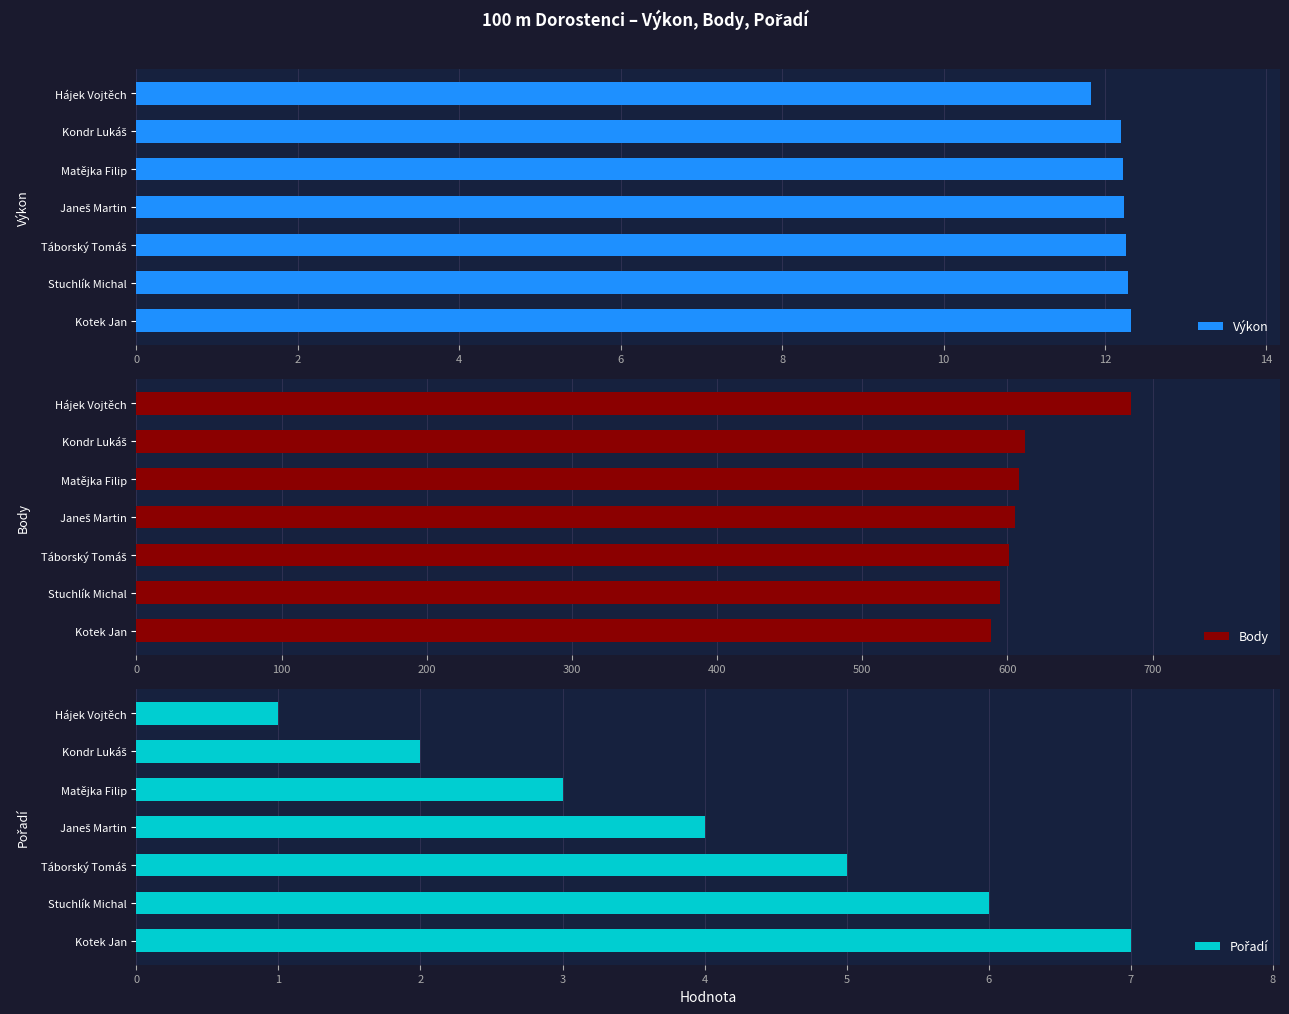

What is the difference between the maximum and minimum values in the Body series?

96